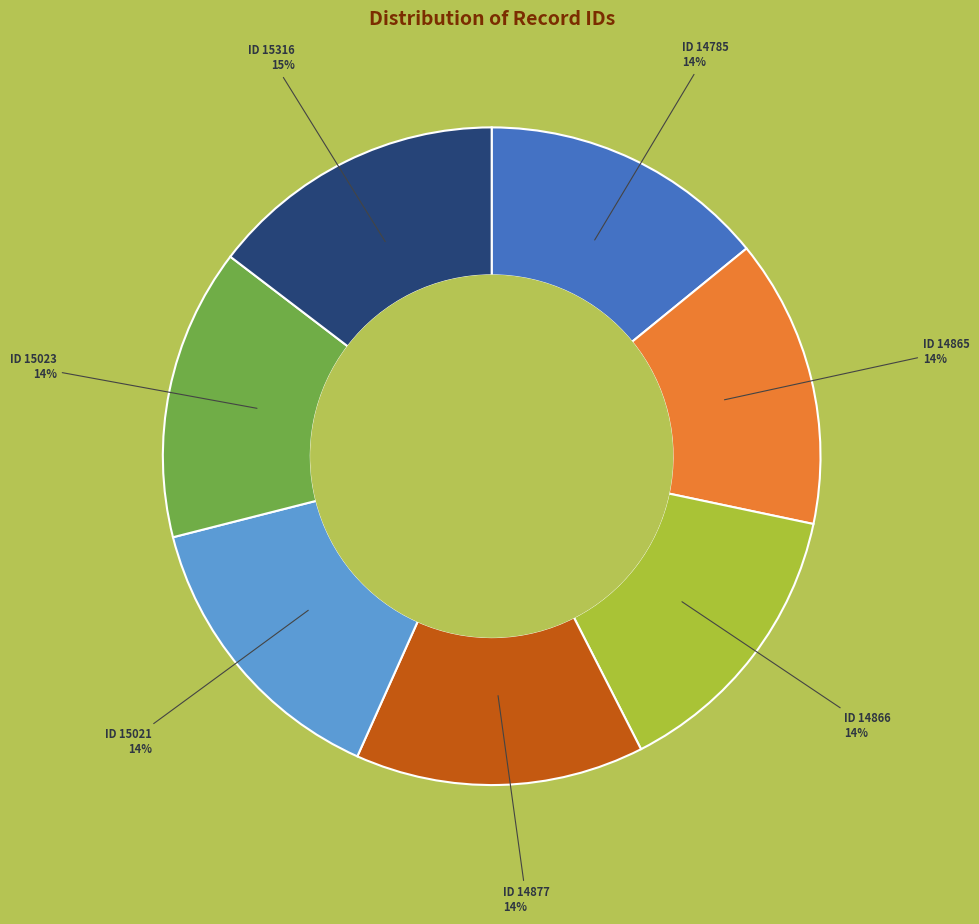

How many slices are in this pie chart?

7